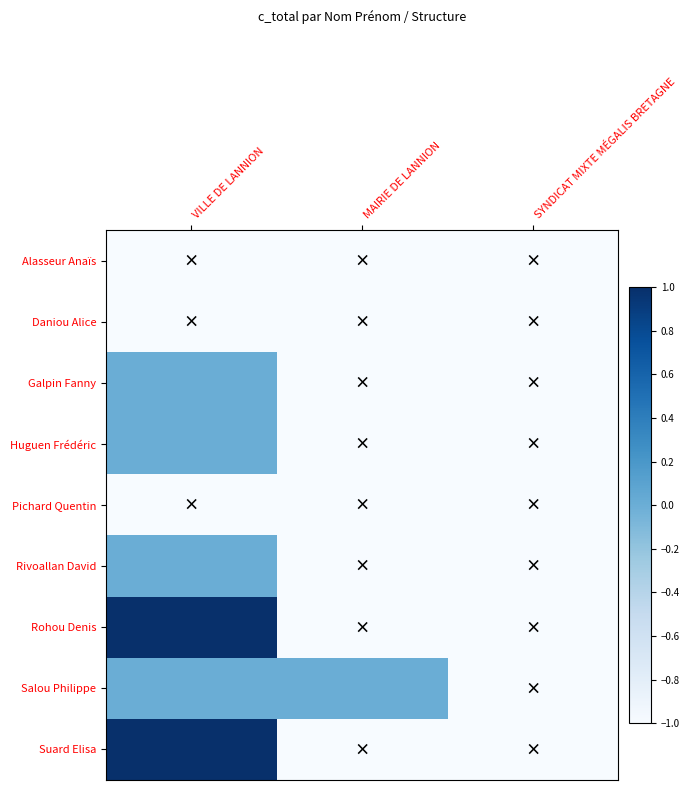

Reading left to right, extract all data points from this chart.

Alasseur Anaïs: VILLE DE LANNION=-1	MAIRIE DE LANNION=-1	SYNDICAT MIXTE MÉGALIS BRETAGNE=-1
Daniou Alice: VILLE DE LANNION=-1	MAIRIE DE LANNION=-1	SYNDICAT MIXTE MÉGALIS BRETAGNE=-1
Galpin Fanny: VILLE DE LANNION=0	MAIRIE DE LANNION=-1	SYNDICAT MIXTE MÉGALIS BRETAGNE=-1
Huguen Frédéric: VILLE DE LANNION=0	MAIRIE DE LANNION=-1	SYNDICAT MIXTE MÉGALIS BRETAGNE=-1
Pichard Quentin: VILLE DE LANNION=-1	MAIRIE DE LANNION=-1	SYNDICAT MIXTE MÉGALIS BRETAGNE=-1
Rivoallan David: VILLE DE LANNION=0	MAIRIE DE LANNION=-1	SYNDICAT MIXTE MÉGALIS BRETAGNE=-1
Rohou Denis: VILLE DE LANNION=1	MAIRIE DE LANNION=-1	SYNDICAT MIXTE MÉGALIS BRETAGNE=-1
Salou Philippe: VILLE DE LANNION=0	MAIRIE DE LANNION=0	SYNDICAT MIXTE MÉGALIS BRETAGNE=-1
Suard Elisa: VILLE DE LANNION=1	MAIRIE DE LANNION=-1	SYNDICAT MIXTE MÉGALIS BRETAGNE=-1